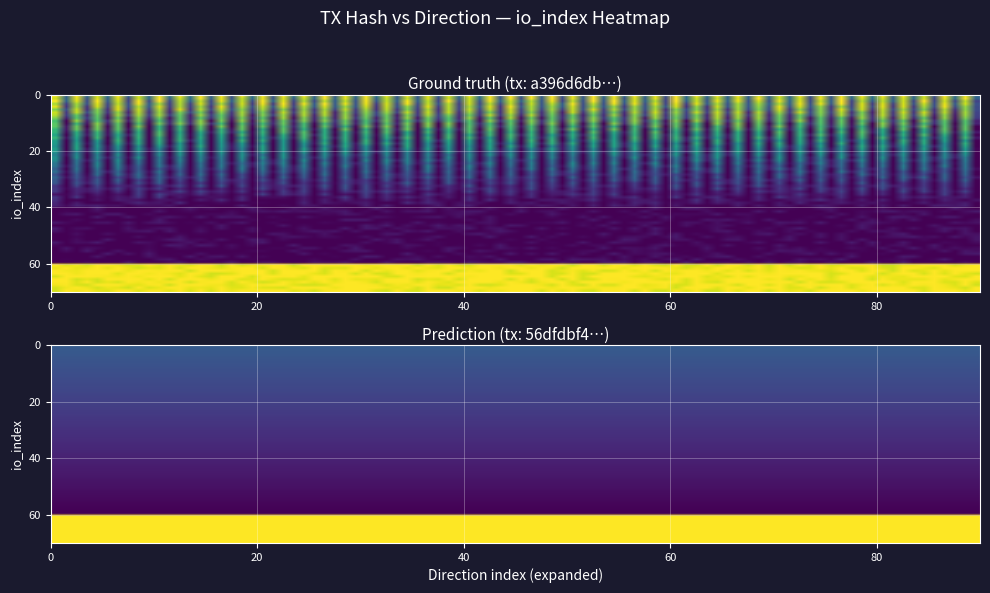

What is the difference between the highest and lowest values at io_index?

28.0